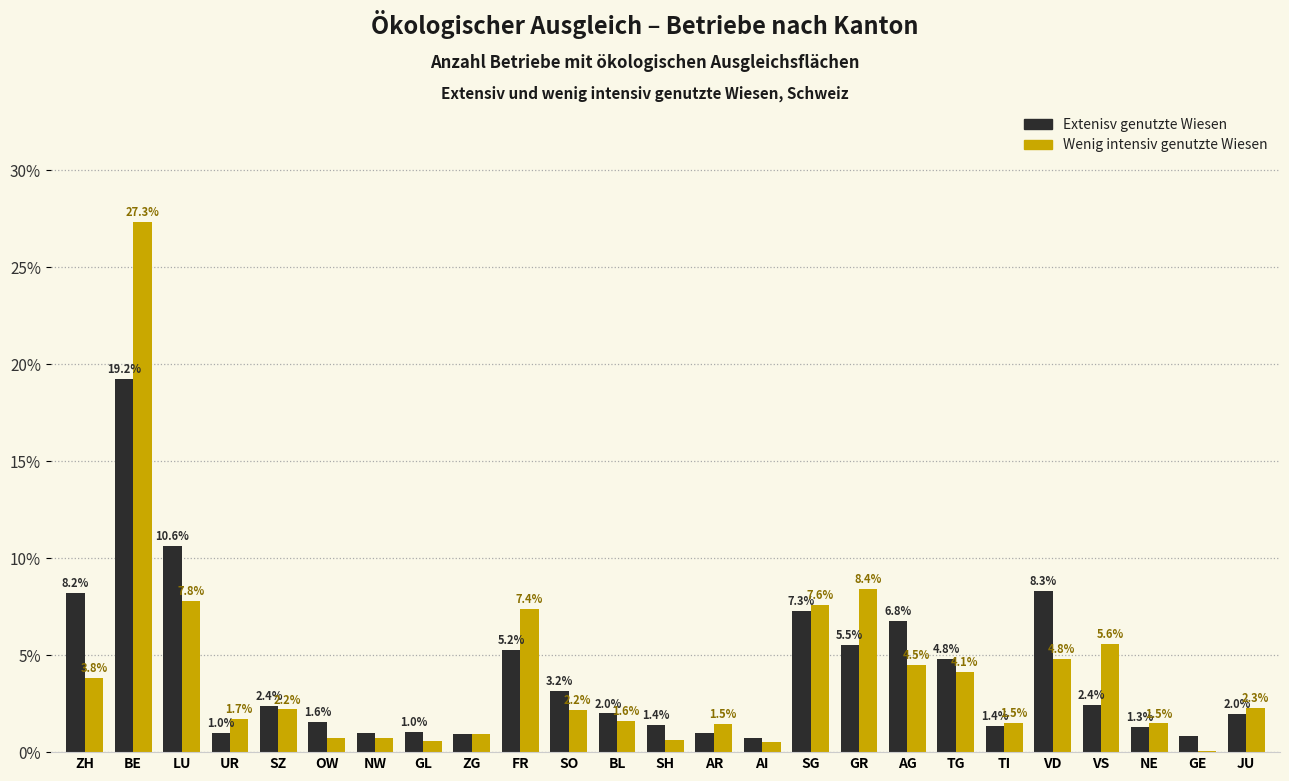

What is the maximum value shown in the chart?

27.3